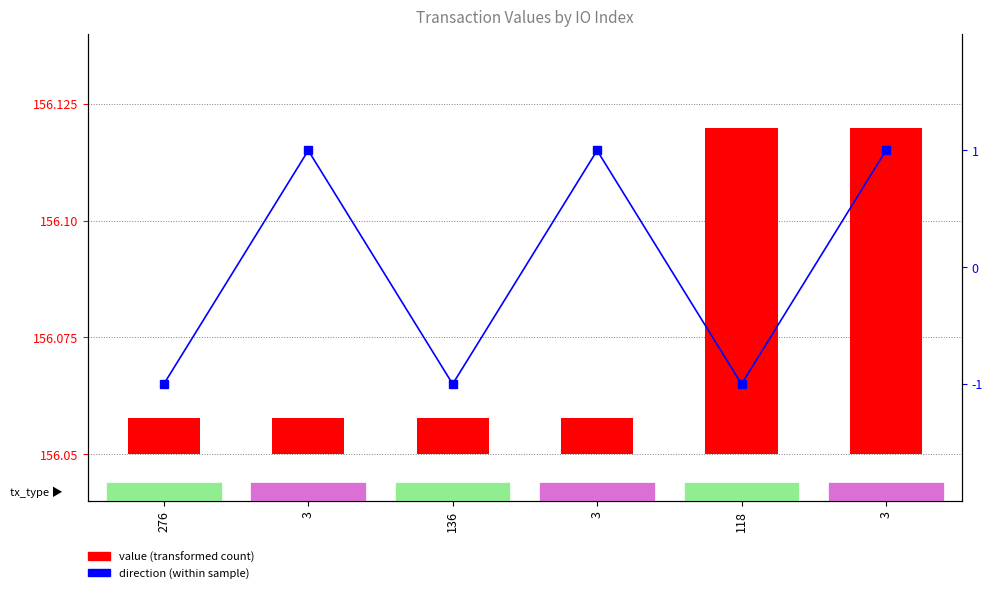

Is the value of direction at 276 greater than the value of value at 3?

No